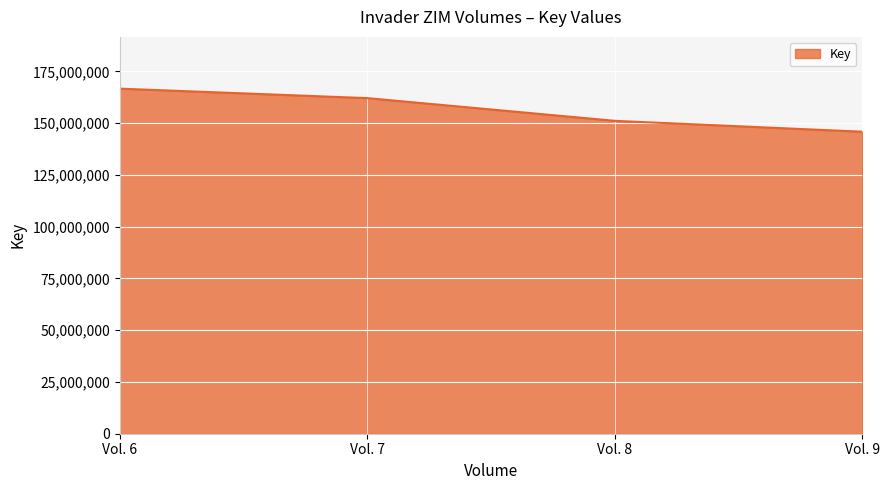

What is the approximate value at Vol. 9, to the nearest 100?

145861700